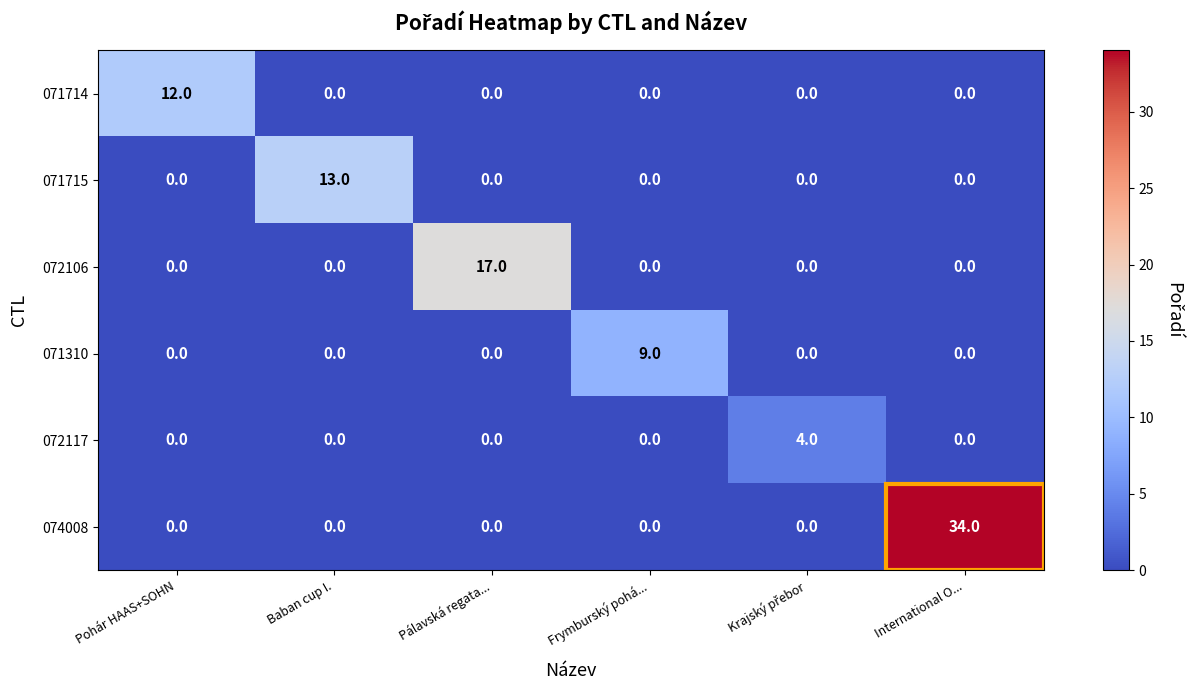

What is the total value across all series at International O...?

34